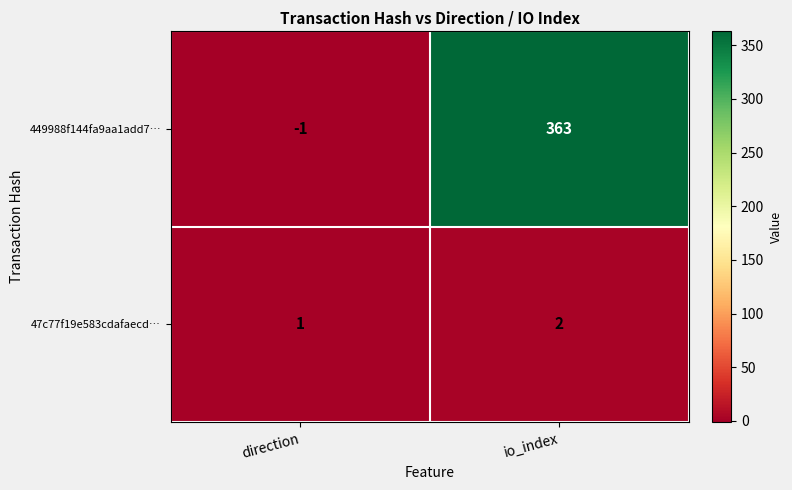

Reading left to right, transcribe all the data shown in this chart.

449988f144fa9aa1add7…: direction=-1	io_index=363
47c77f19e583cdafaecd…: direction=1	io_index=2